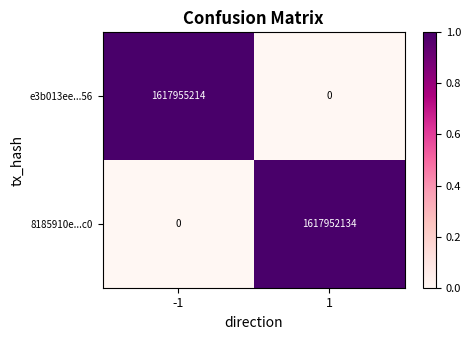

List the series in order of their overall mean, highest first.

e3b013ee...56, 8185910e...c0